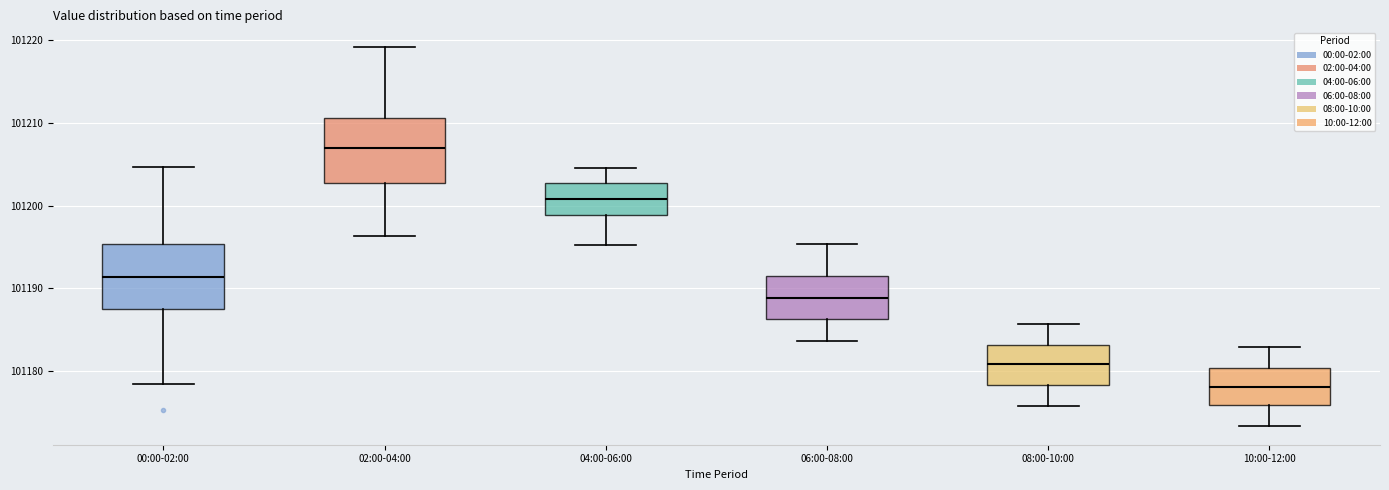

Where does the median line of the box for 04:00-06:00 sit on the y-axis? The values are not printed on the chart, so give them approximately, as read against the axis.

101201